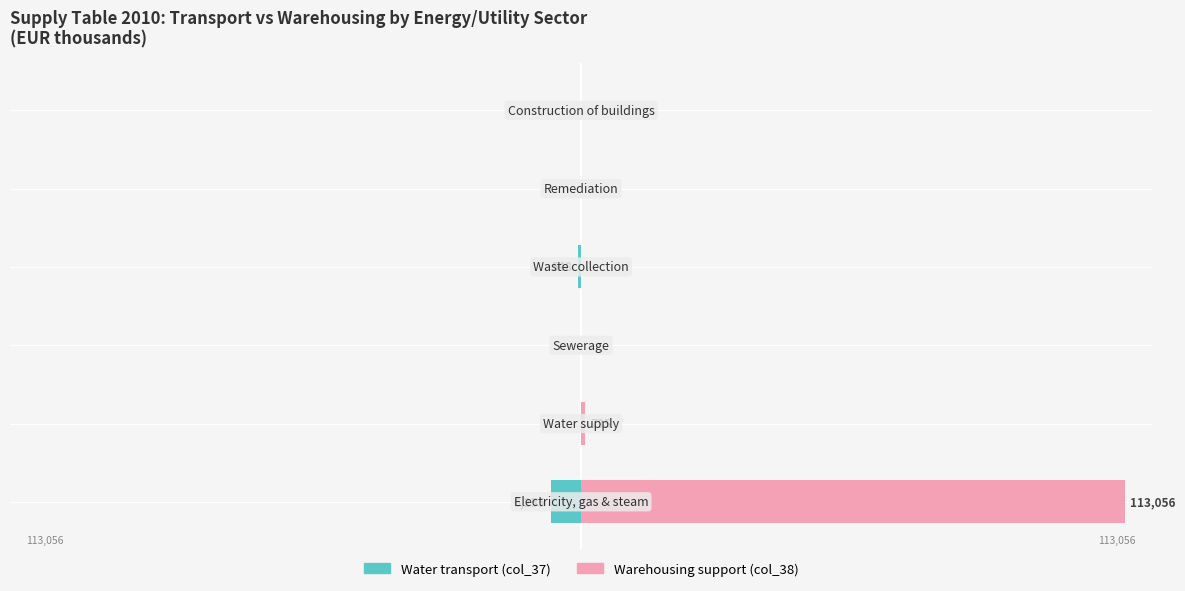

Count the number of data series in this chart.

2